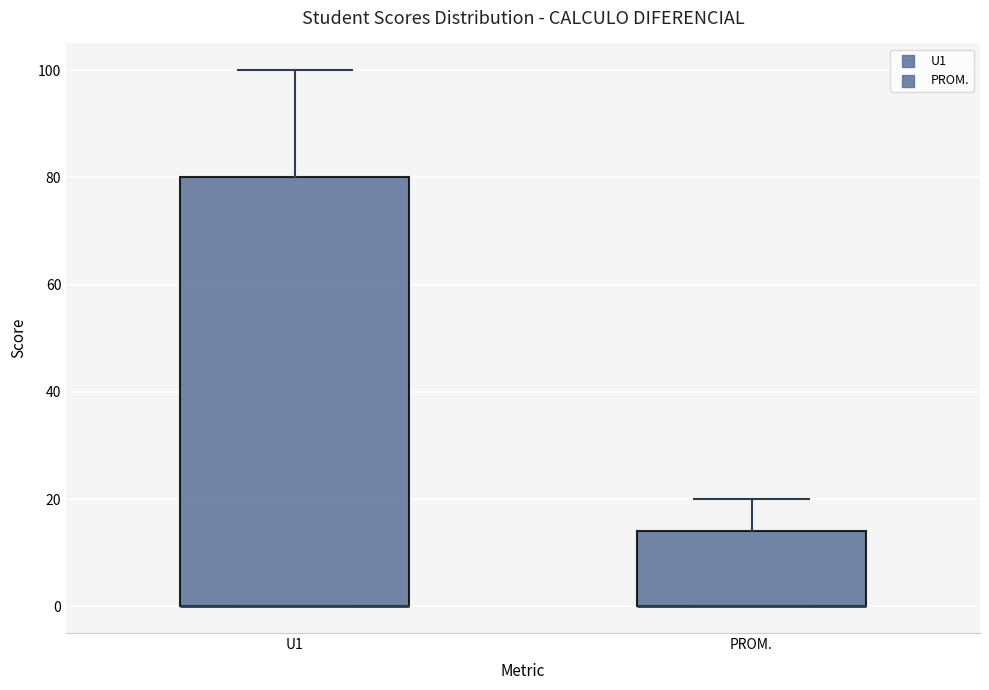

Which box is the tallest, from its lower edge to its upper edge?

U1